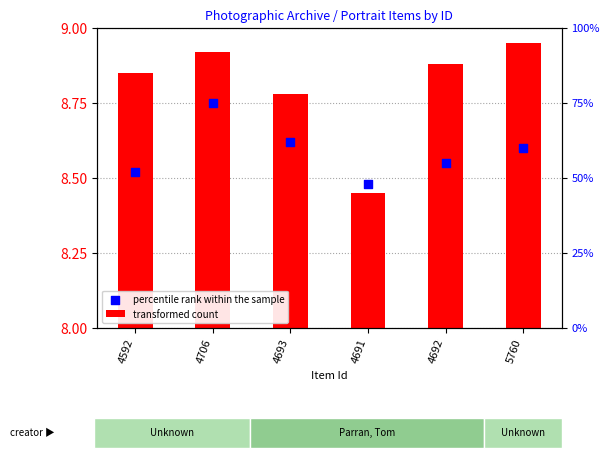

Approximately how many times larger is the value at 4706 compared to 4692?

1.0